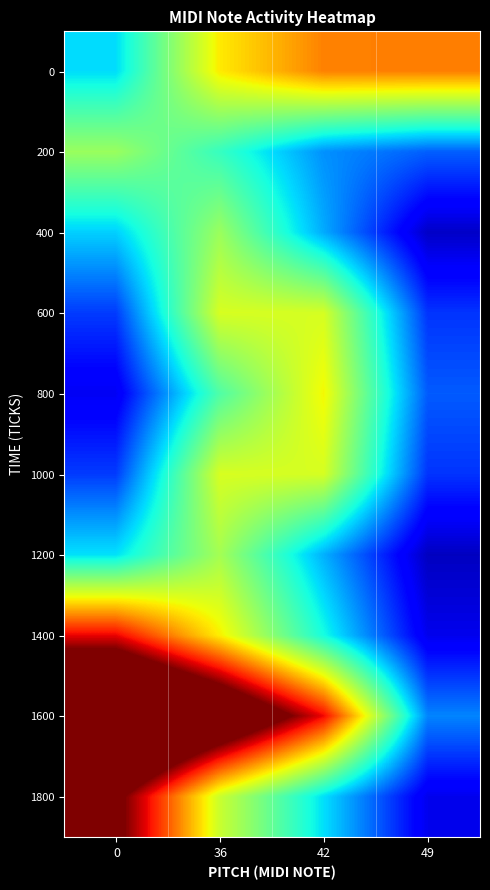

What is the greatest value displayed?

186.4